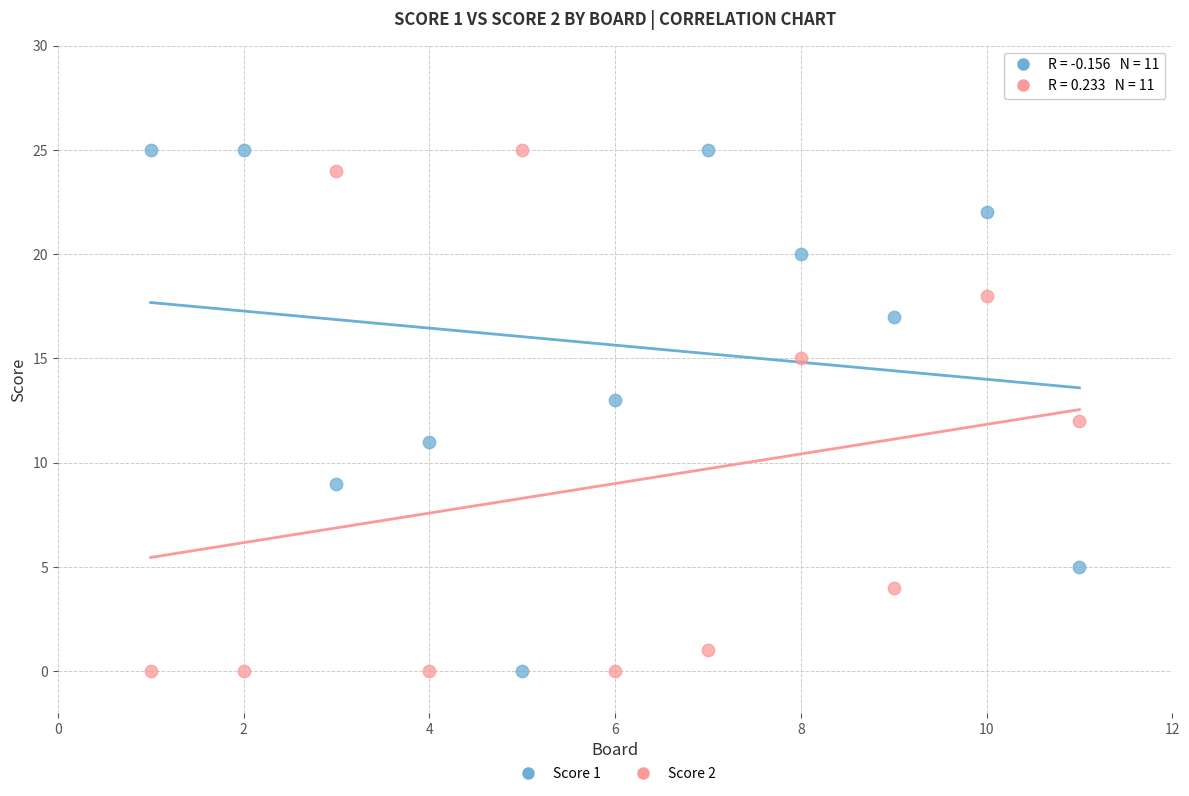

What is the X range (max minus min) for the scatter plot?

10